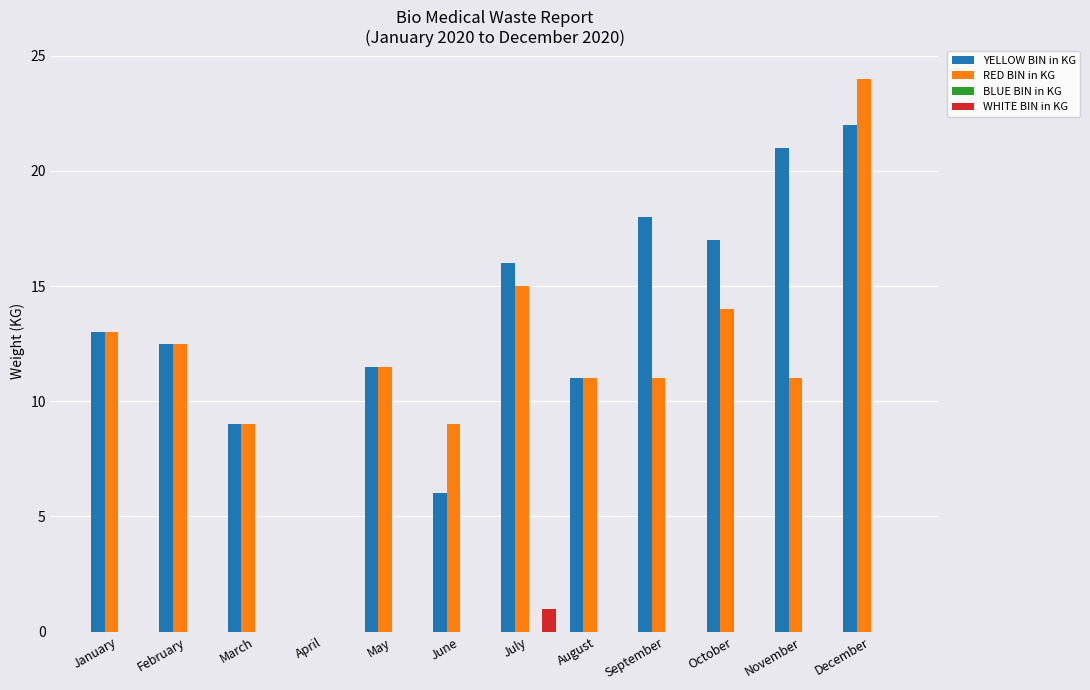

What is the sum of all WHITE BIN in KG values?

1.0